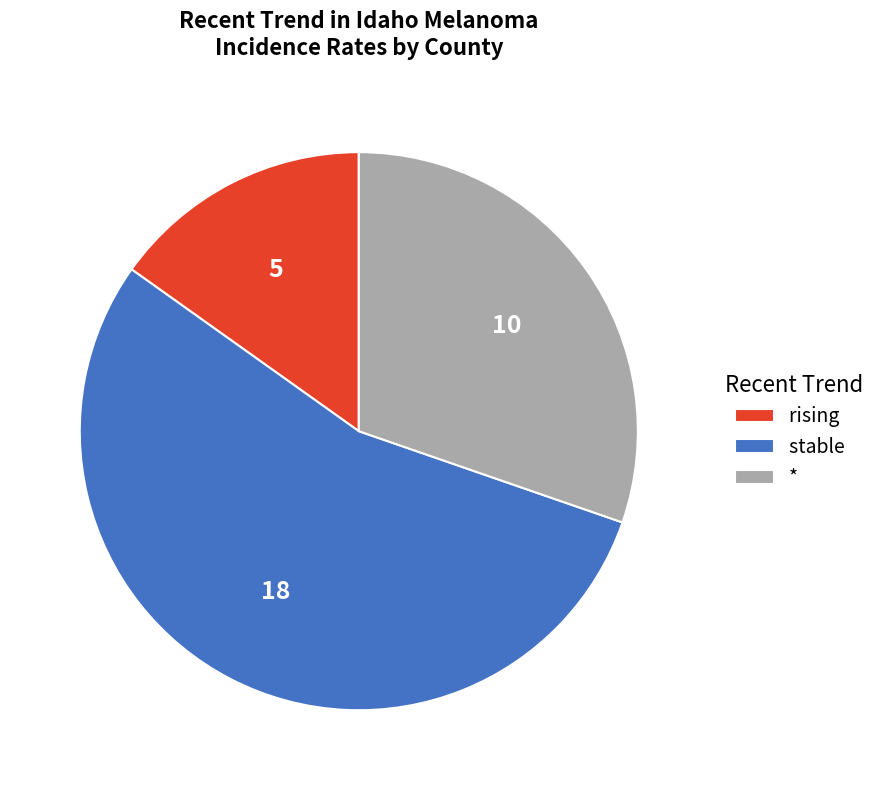

Do rising and stable together represent more than half of the pie?

Yes